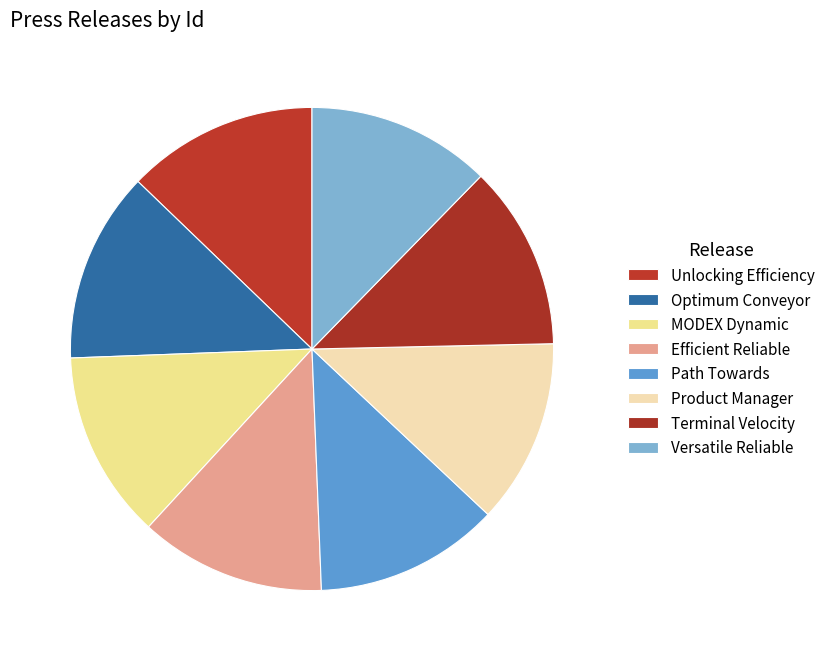

How many segments does this pie chart have?

8